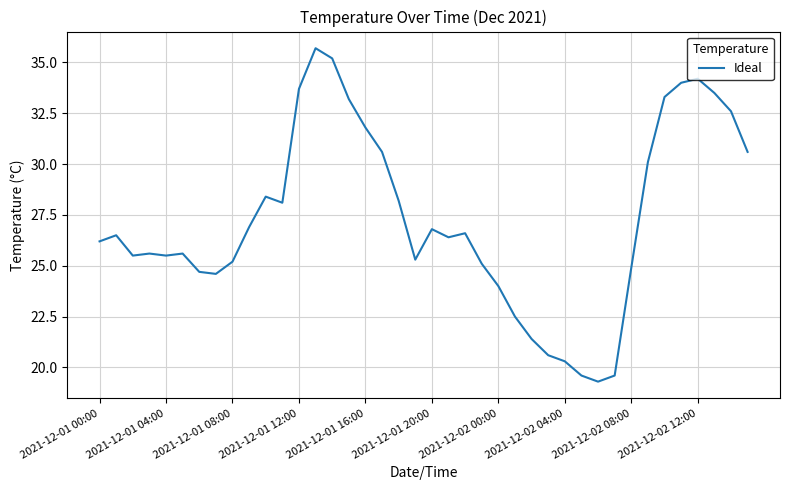

What is the sum of all values?

1091.9